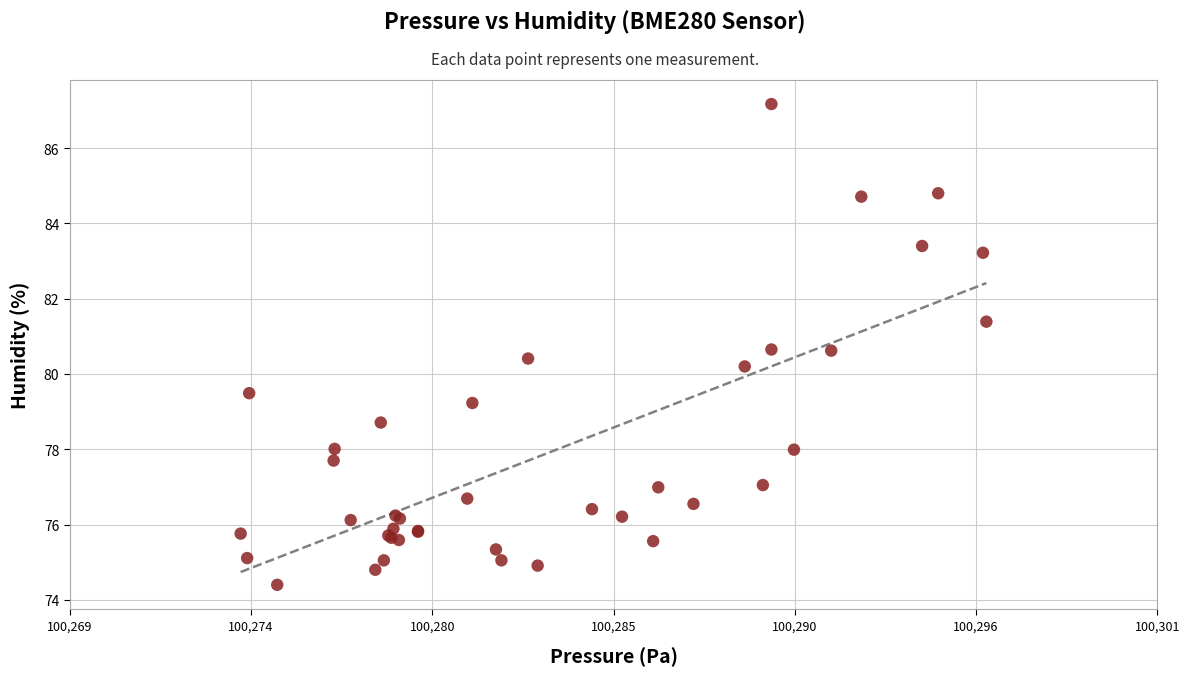

What Y value in the scatter plot is closest to 80?

80.2